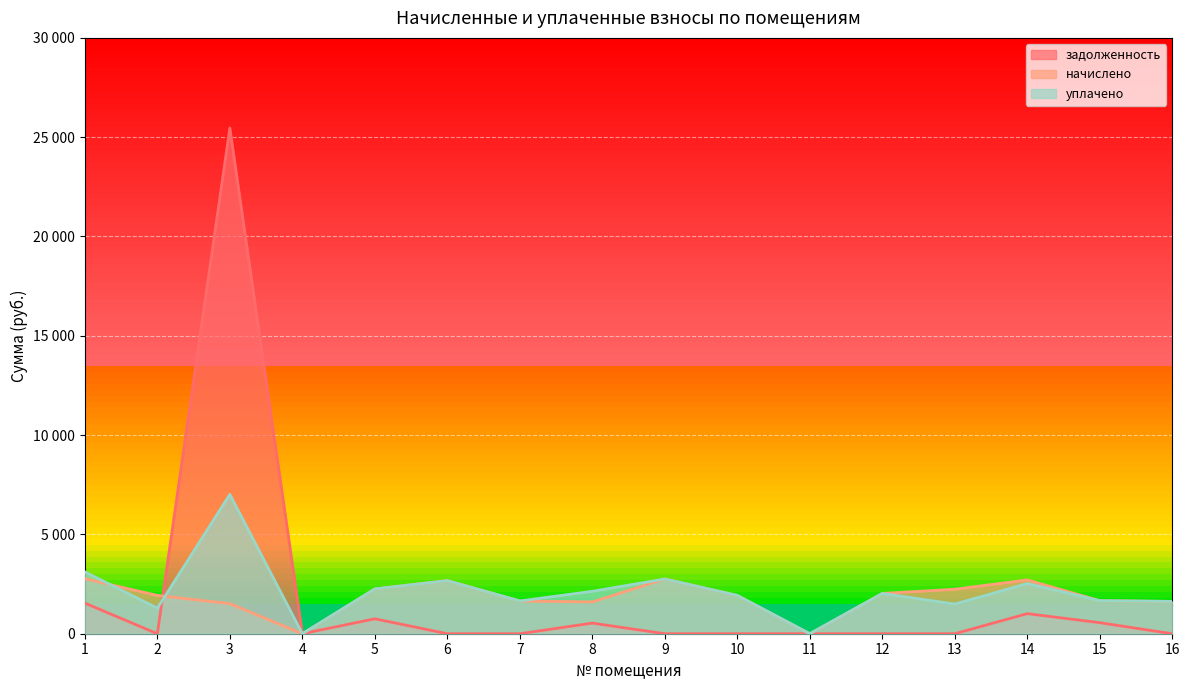

Rank the categories by уплачено value from highest to lowest.

3, 1, 9, 6, 14, 5, 8, 12, 10, 15, 7, 16, 13, 2, 4, 11